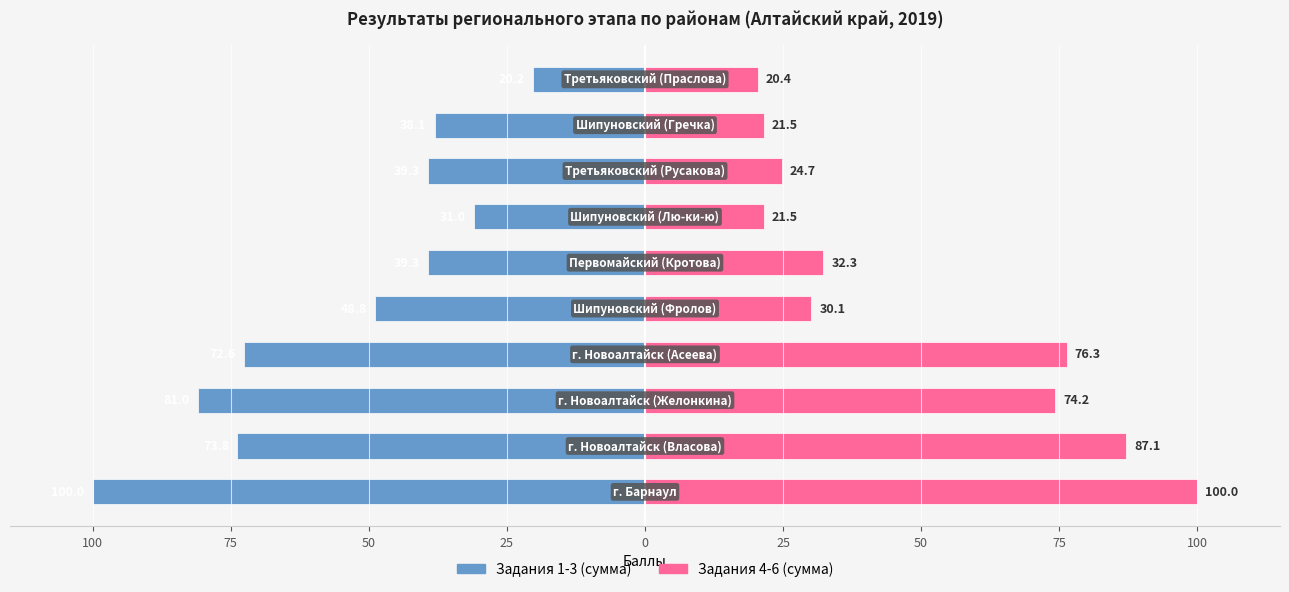

What is the lowest value of the Задания 1-3 (сумма) series?

-100.0